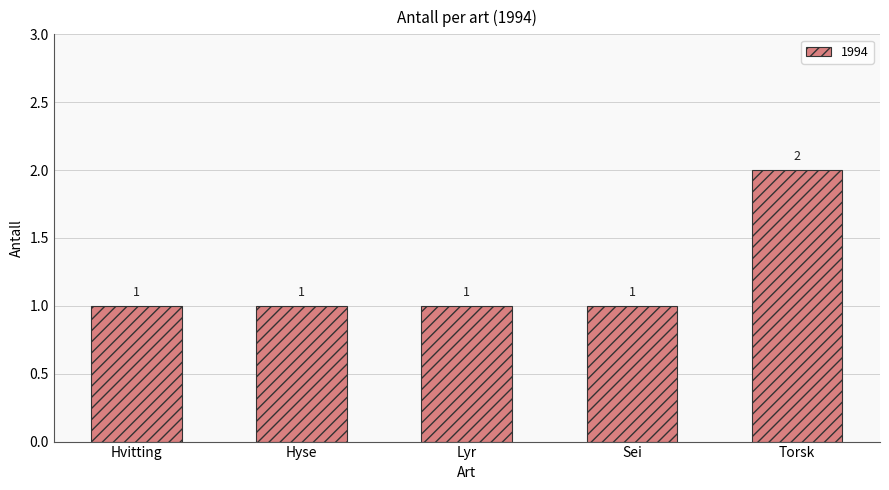

What is the difference between the maximum and minimum values?

1